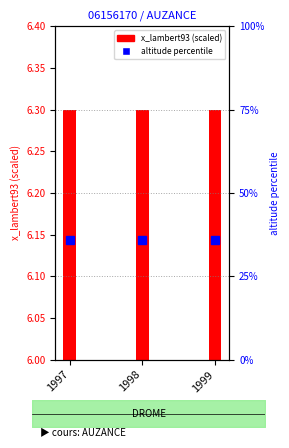

Which series has the largest total across all categories?

altitude percentile